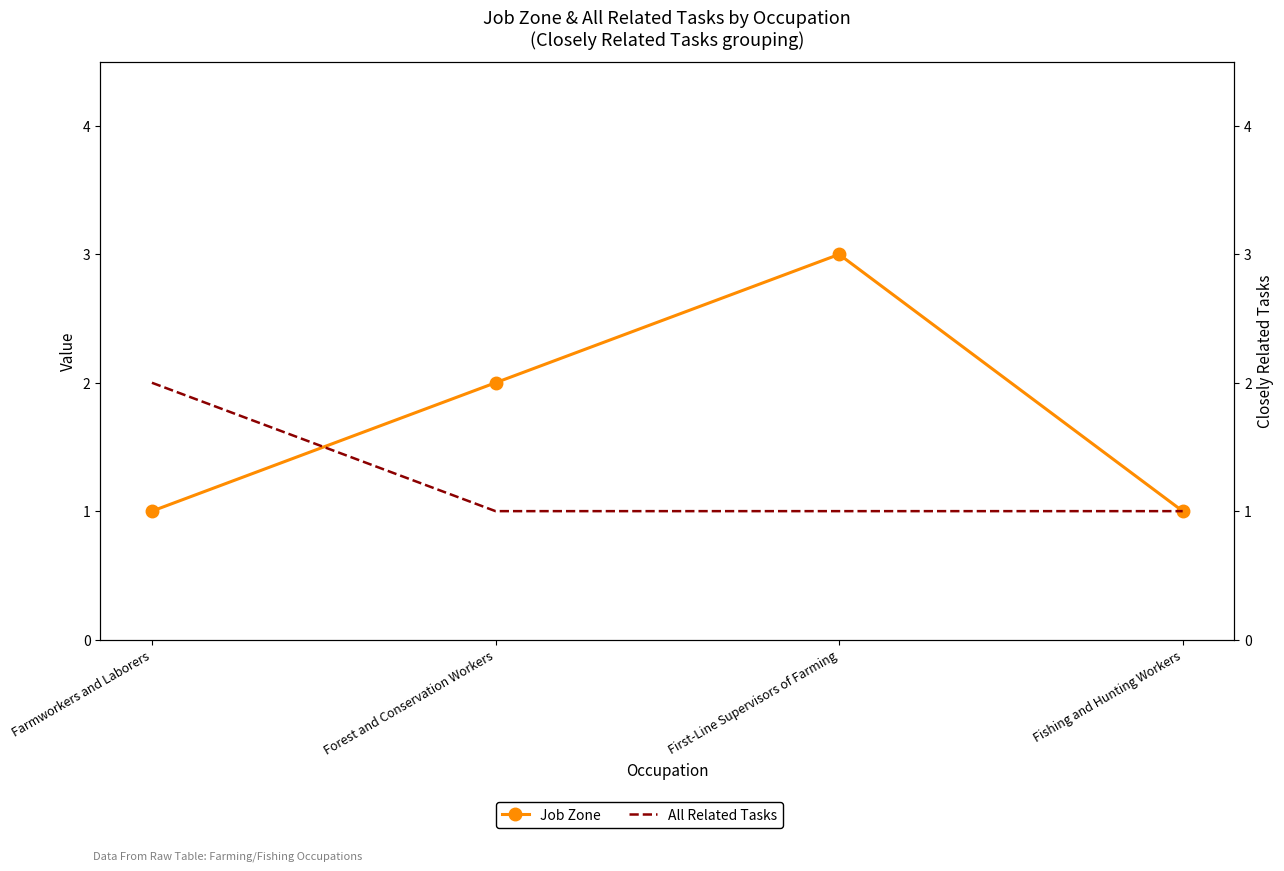

What is the lowest value of the All Related Tasks series?

1